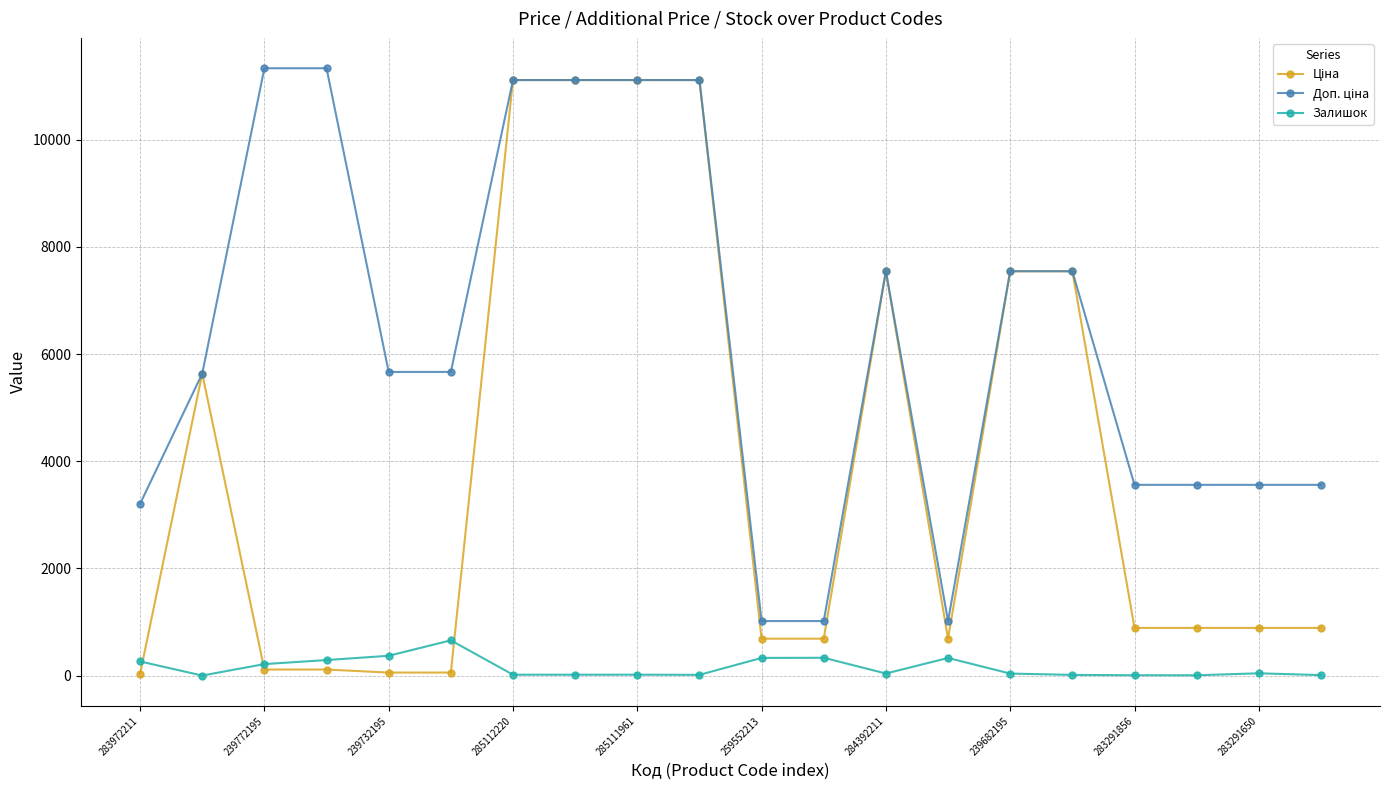

At how many categories does at least one series exceed 10710?

6